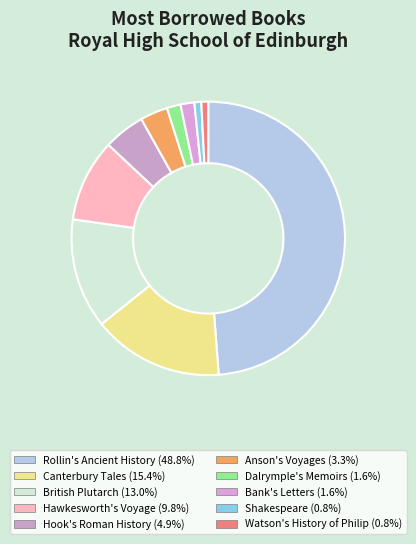

To the nearest percent, what portion does Watson's History of Philip represent?

1%